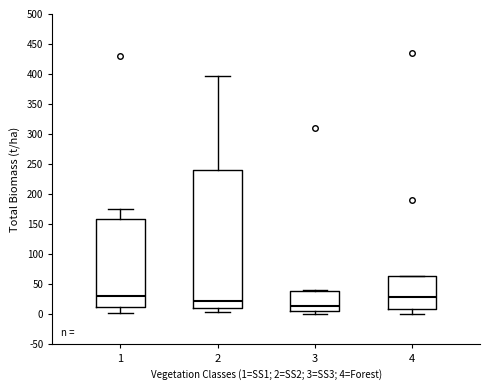

Where does the lower whisker of the box at x = 1 end on the y-axis? The values are not printed on the chart, so give them approximately, as read against the axis.

0